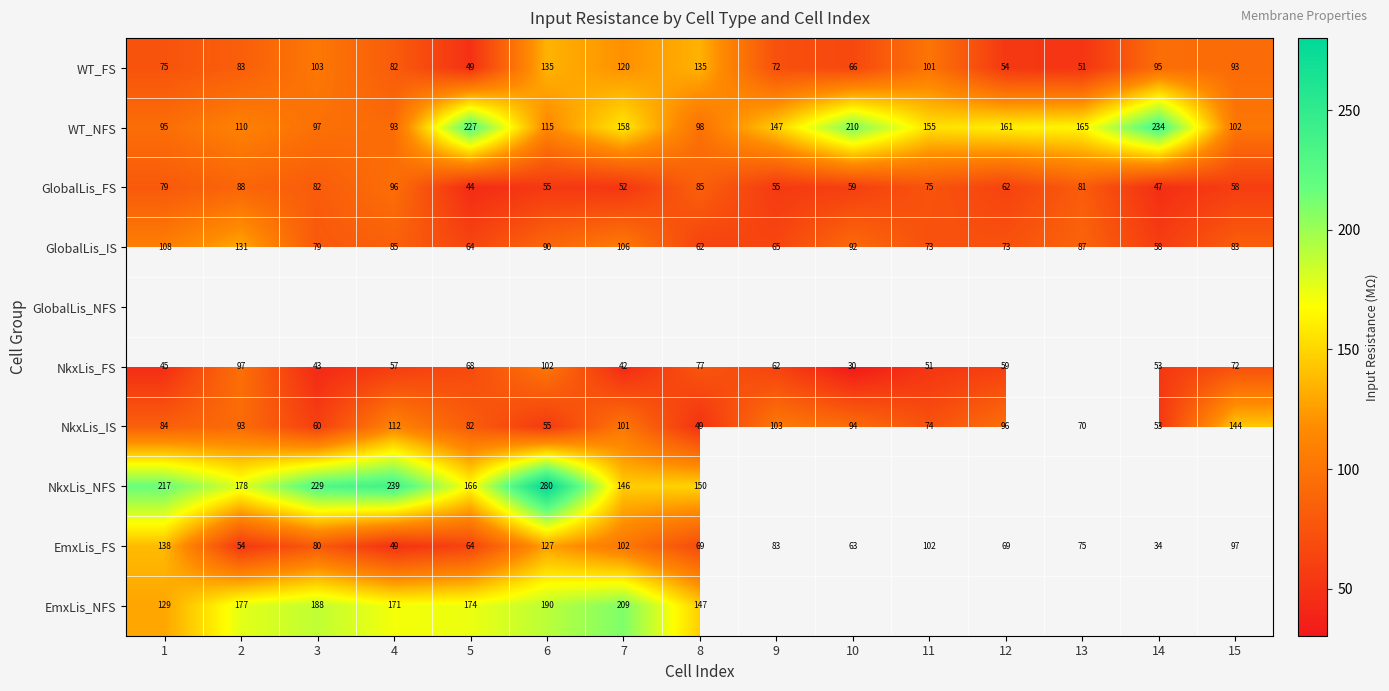

Is the value of EmxLis_NFS at 2 greater than the value of EmxLis_FS at 8?

Yes